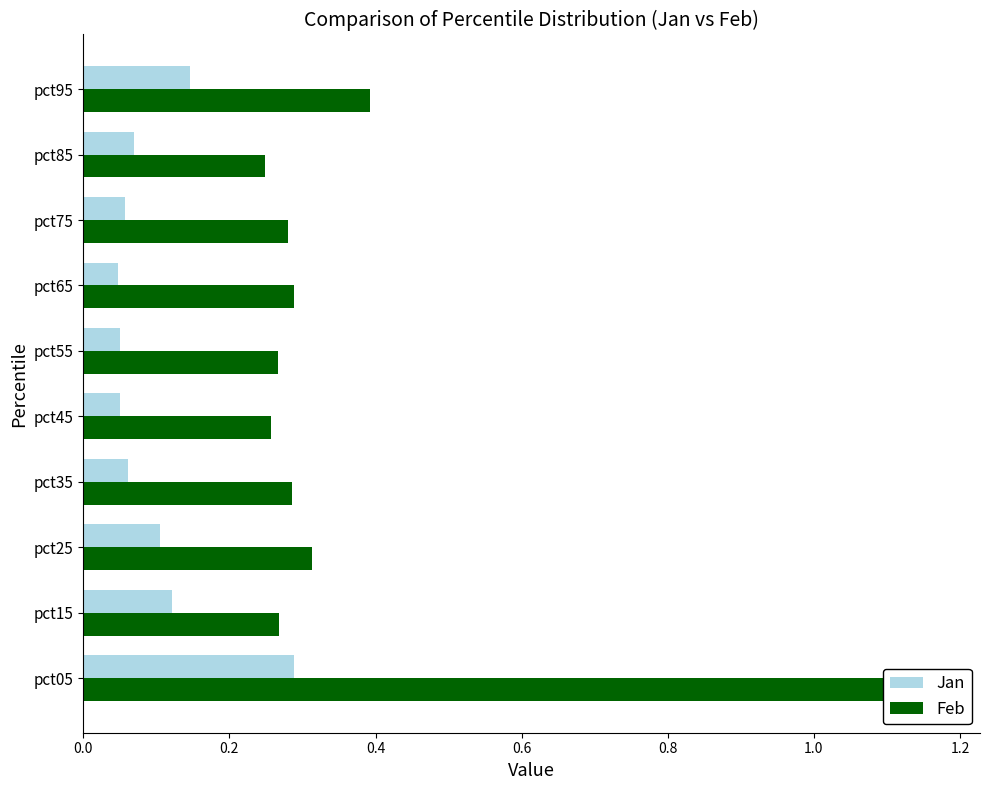

Which has a higher value, 0.8 or 8?

8